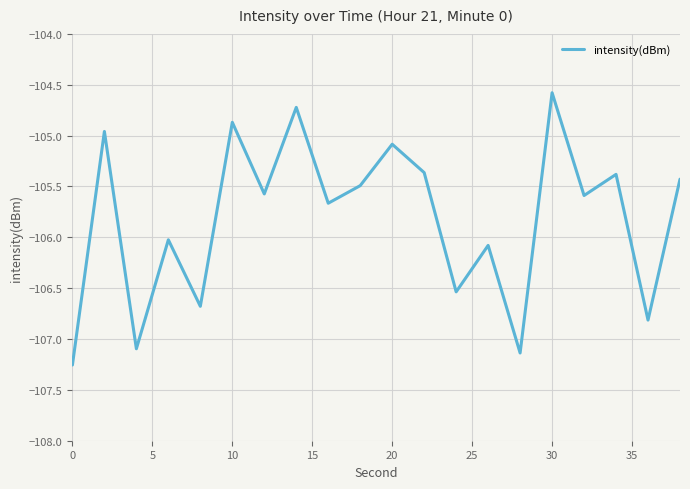

What is the maximum value shown in the chart?

-104.6